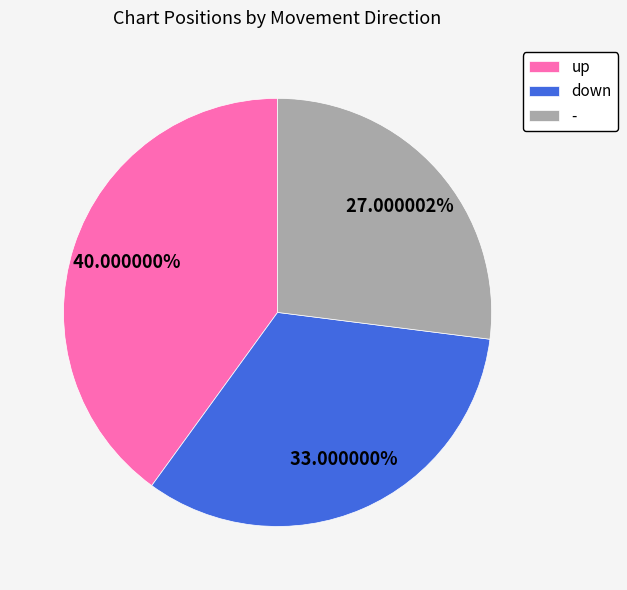

What is the ratio of the value at up to the value at down?

1.2